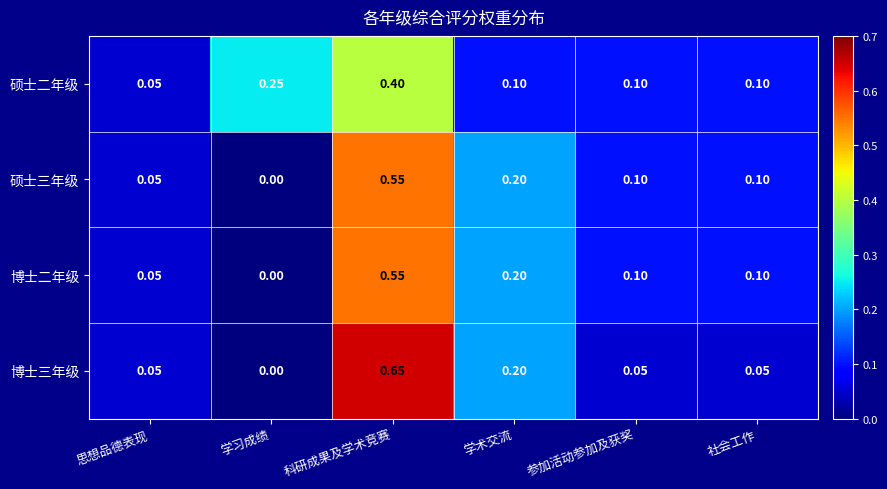

At which label does 硕士三年级 reach its minimum?

学习成绩